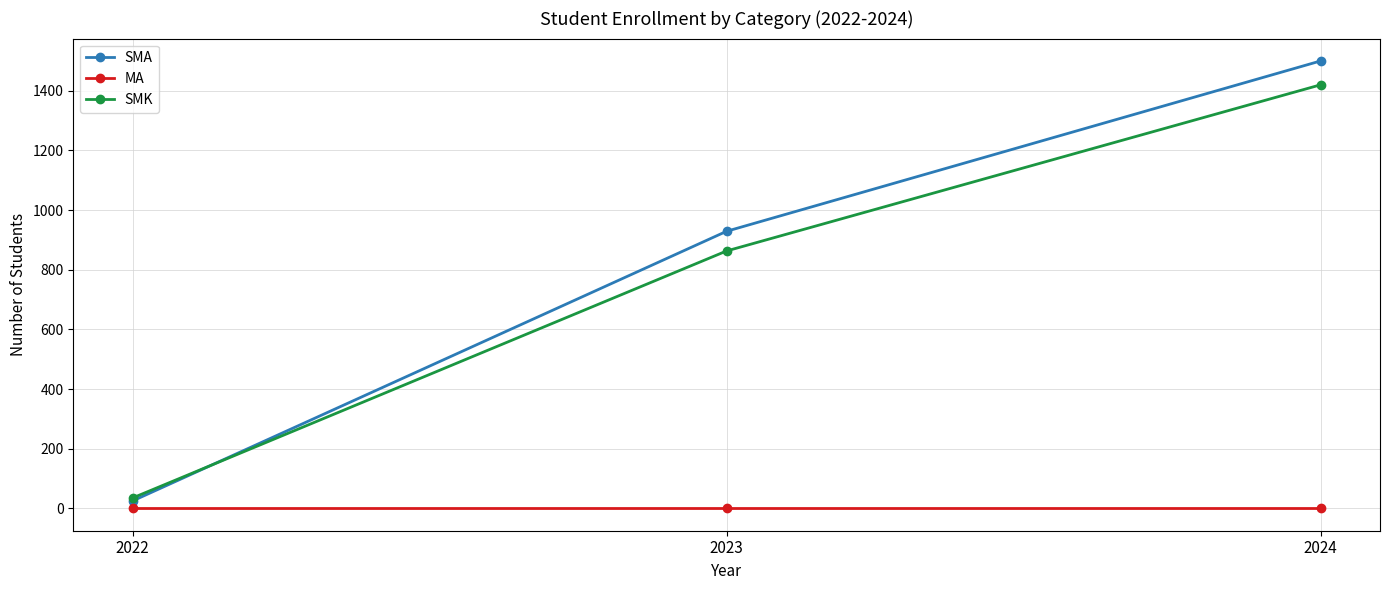

Count the number of categories in the chart.

3